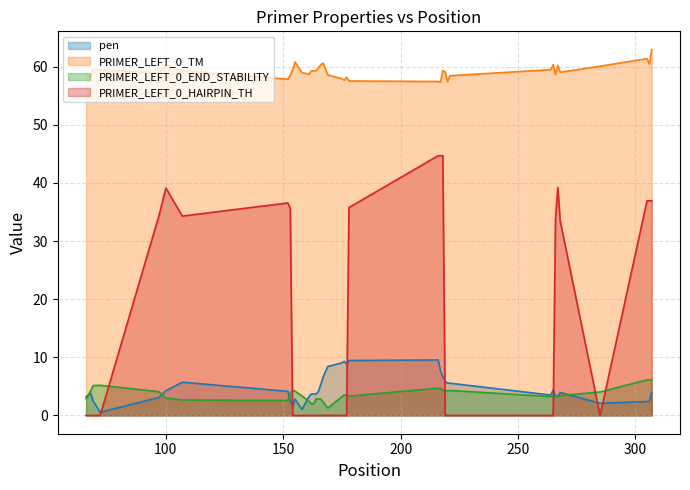

True or false: PRIMER_LEFT_0_END_STABILITY and pen cross at least once.

True